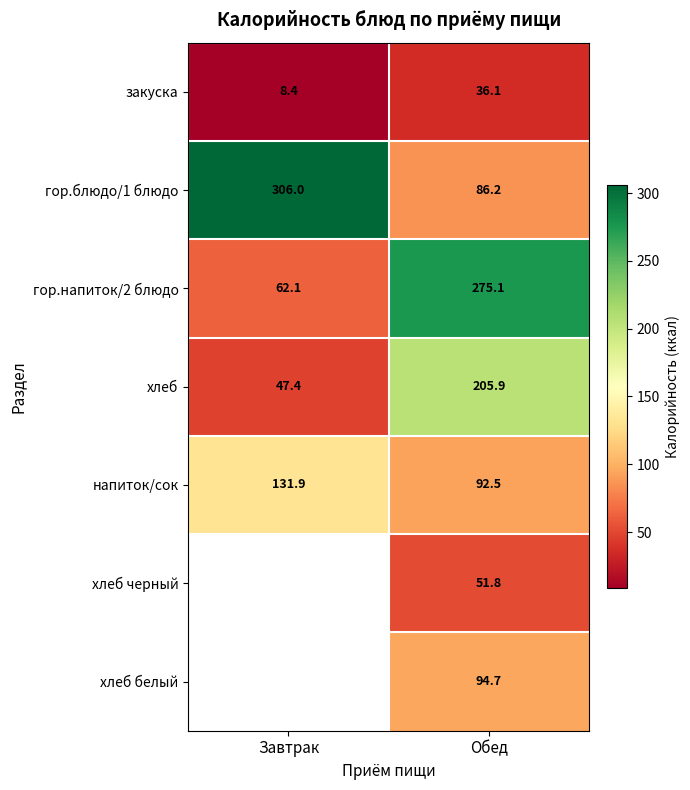

Read the закуска value at Завтрак.

8.4